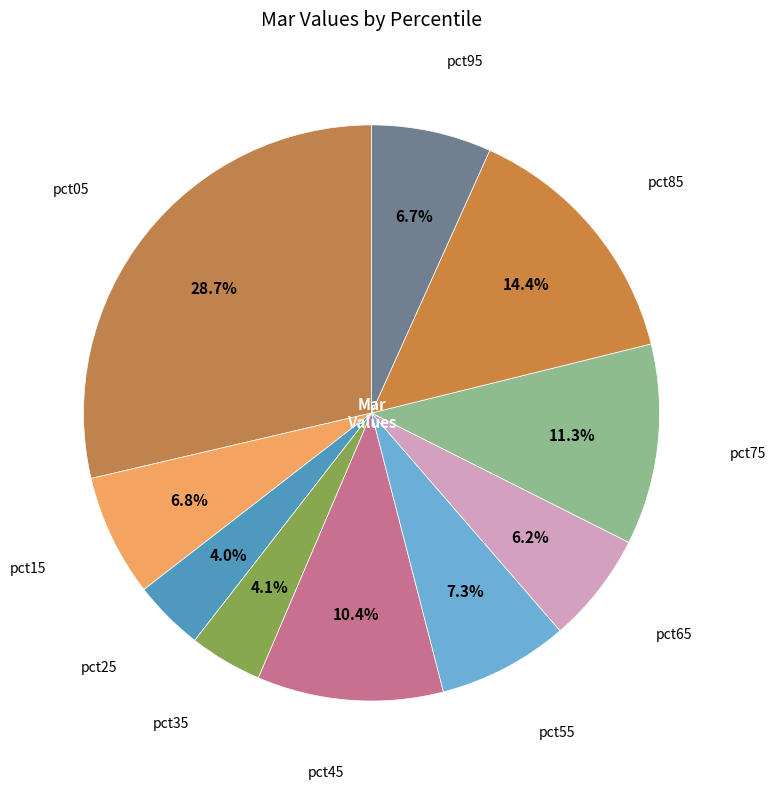

Combined, do pct25 and pct95 account for over 50%?

No